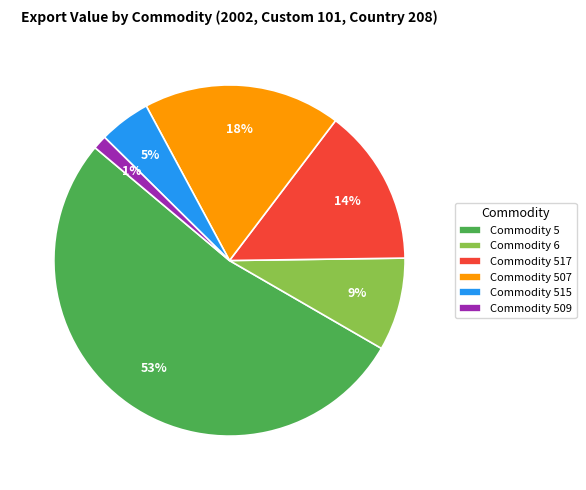

Is it true that Commodity 509 is 9% of the pie?

False